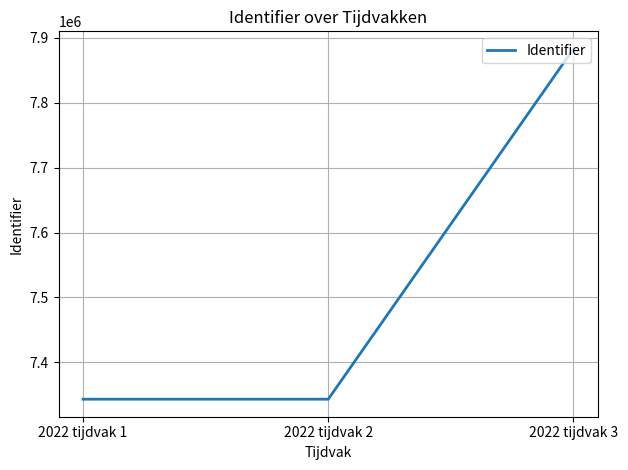

What is the change in value from 2022 tijdvak 1 to 2022 tijdvak 3?

+539945